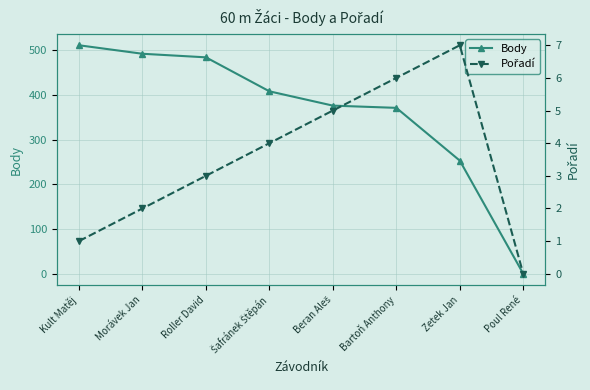

How many lines are shown in the chart?

2